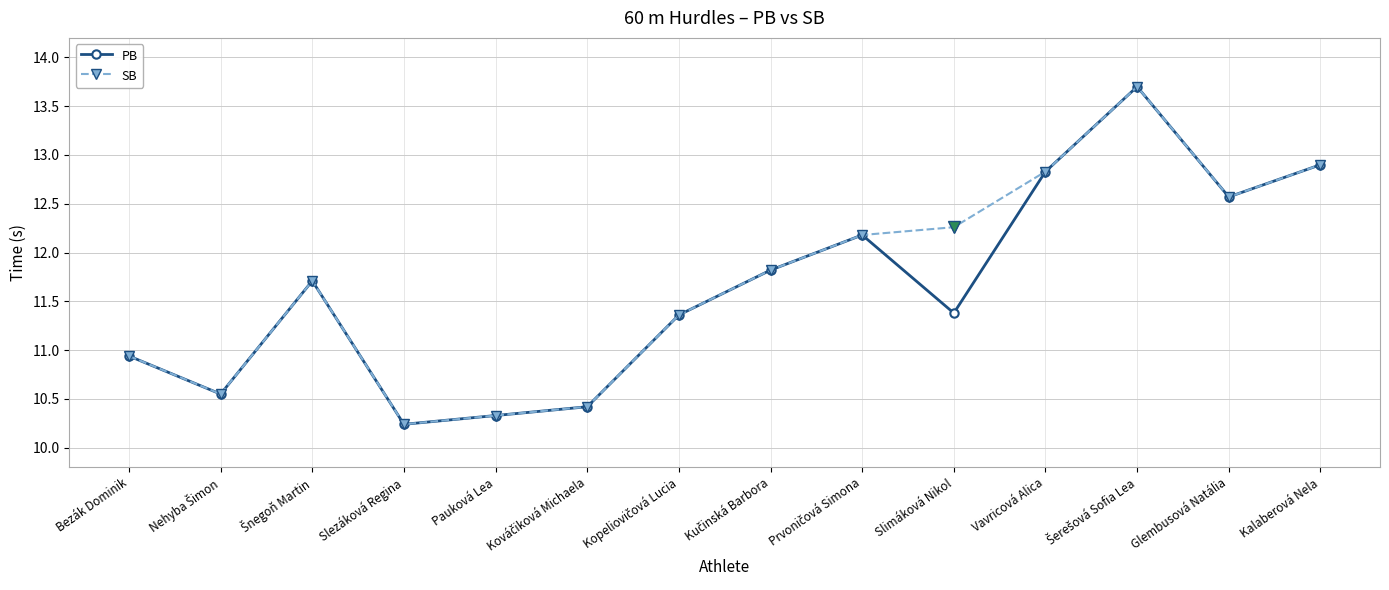

The PB series shows 10.2 at Slezáková Regina. True or false?

True